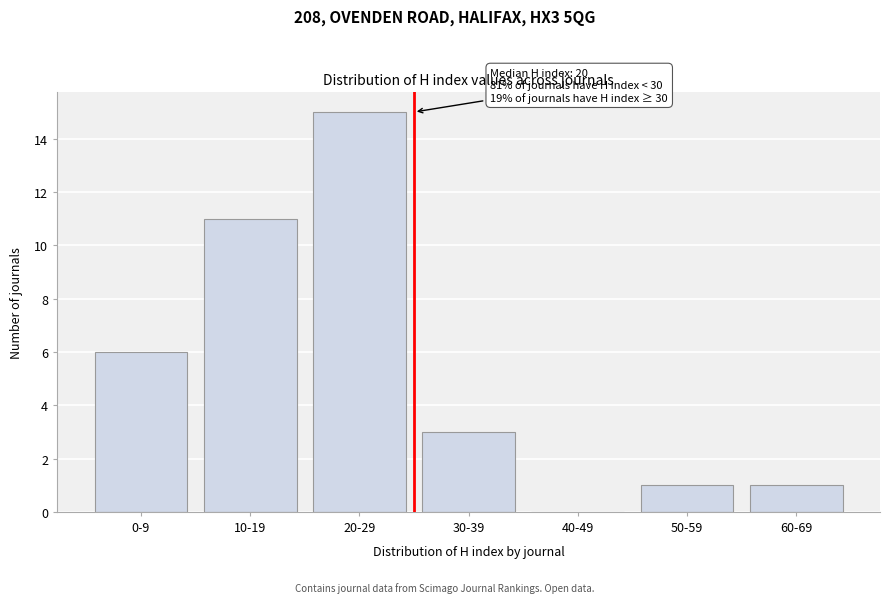

Reading left to right, list all the values displayed in this chart.

0-9=6	10-19=11	20-29=15	30-39=3	40-49=0	50-59=1	60-69=1